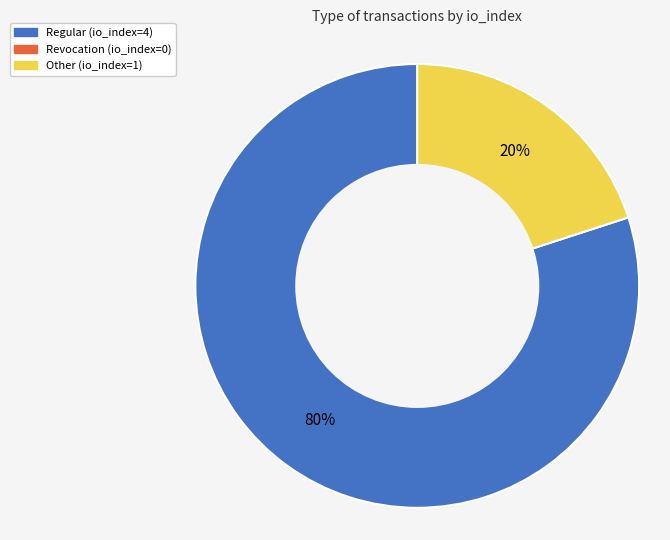

To the nearest percent, what portion does Regular (io_index=4) represent?

80%